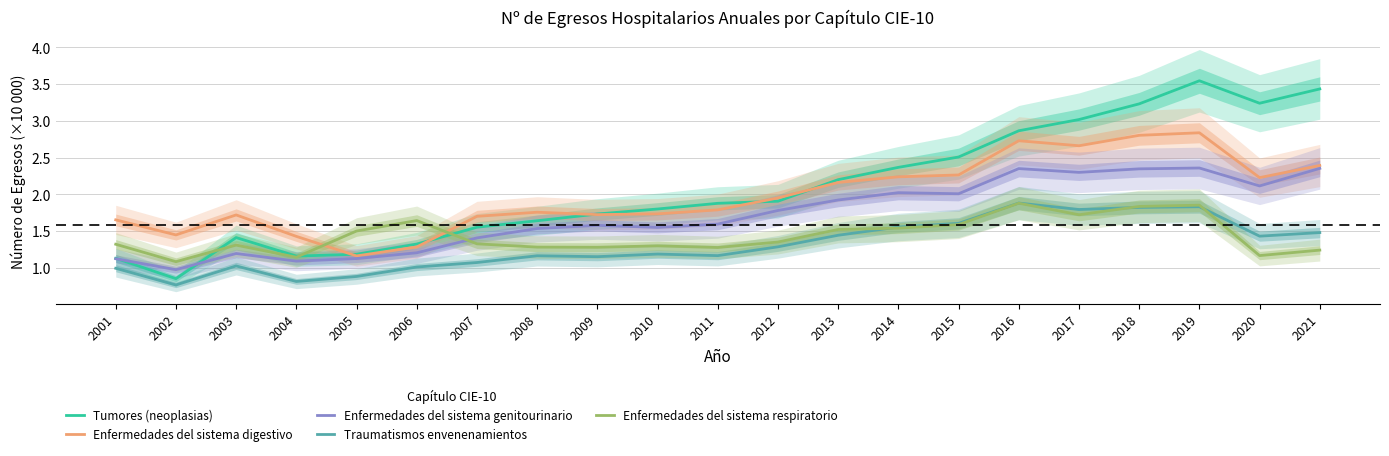

True or false: Enfermedades del sistema digestivo and Enfermedades del sistema genitourinario cross at least once.

False